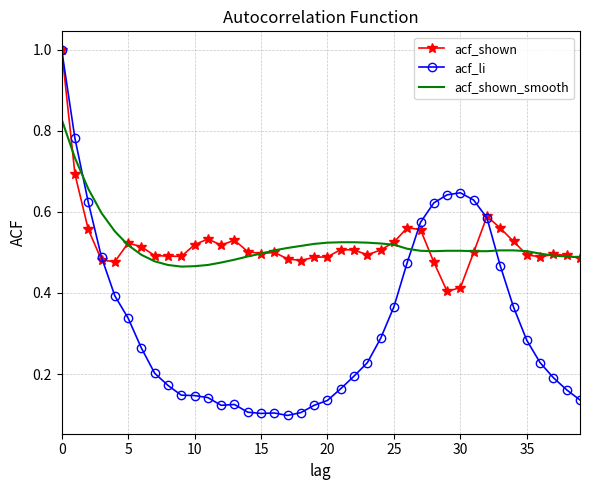

True or false: acf_shown has more than 2 points higher than both neighbors.

True